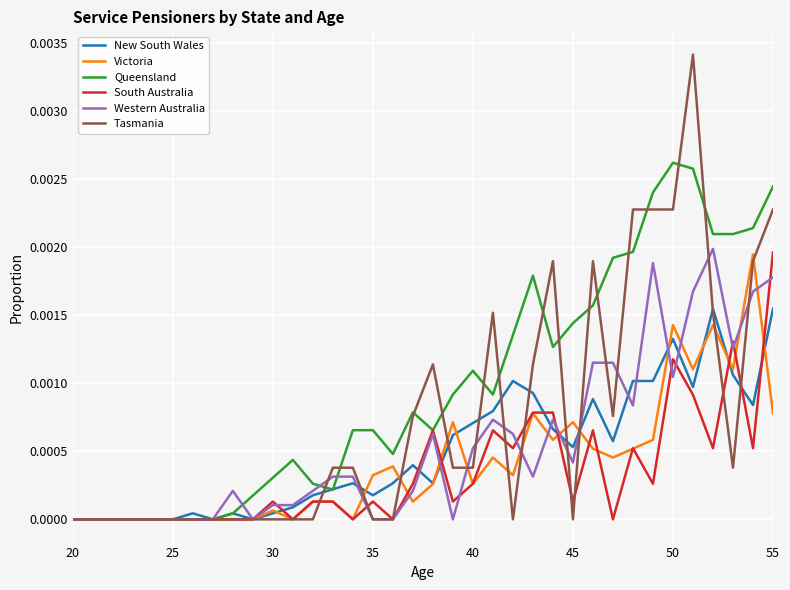

Which series has the largest total across all categories?

Queensland